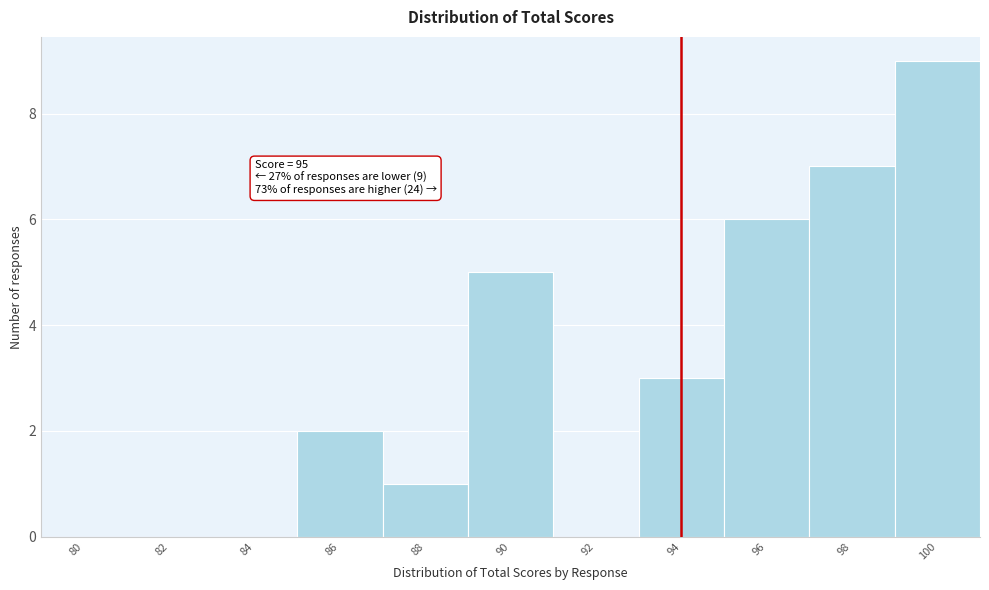

Reading left to right, transcribe all the data shown in this chart.

80=0	82=0	84=0	86=2	88=1	90=5	92=0	94=3	96=6	98=7	100=9